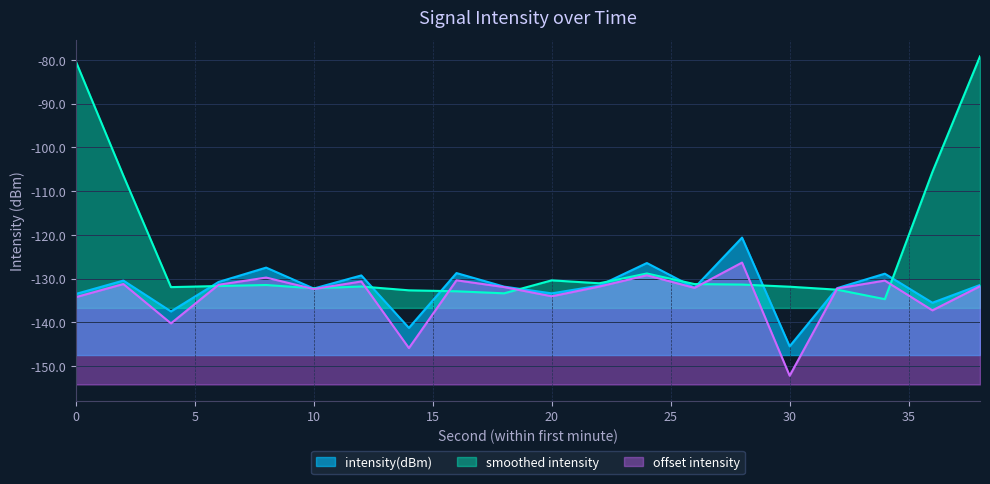

What is the sum of all values?

-2640.6